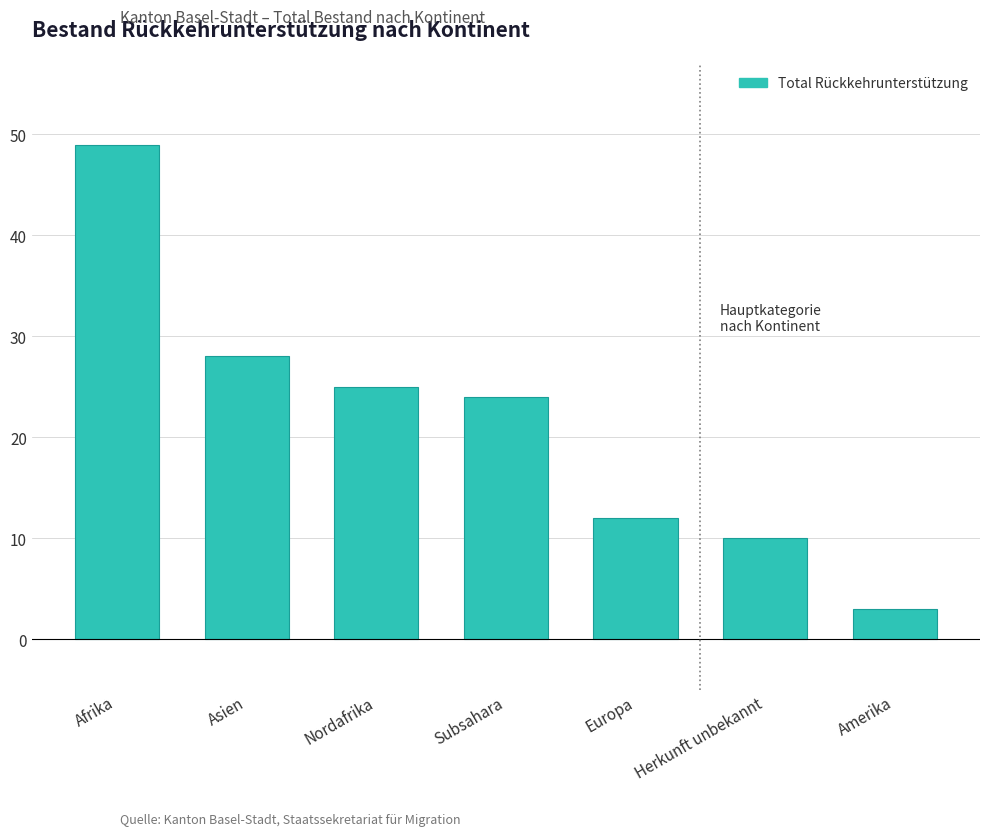

Rank the categories by value from lowest to highest.

Amerika, Herkunft unbekannt, Europa, Subsahara, Nordafrika, Asien, Afrika